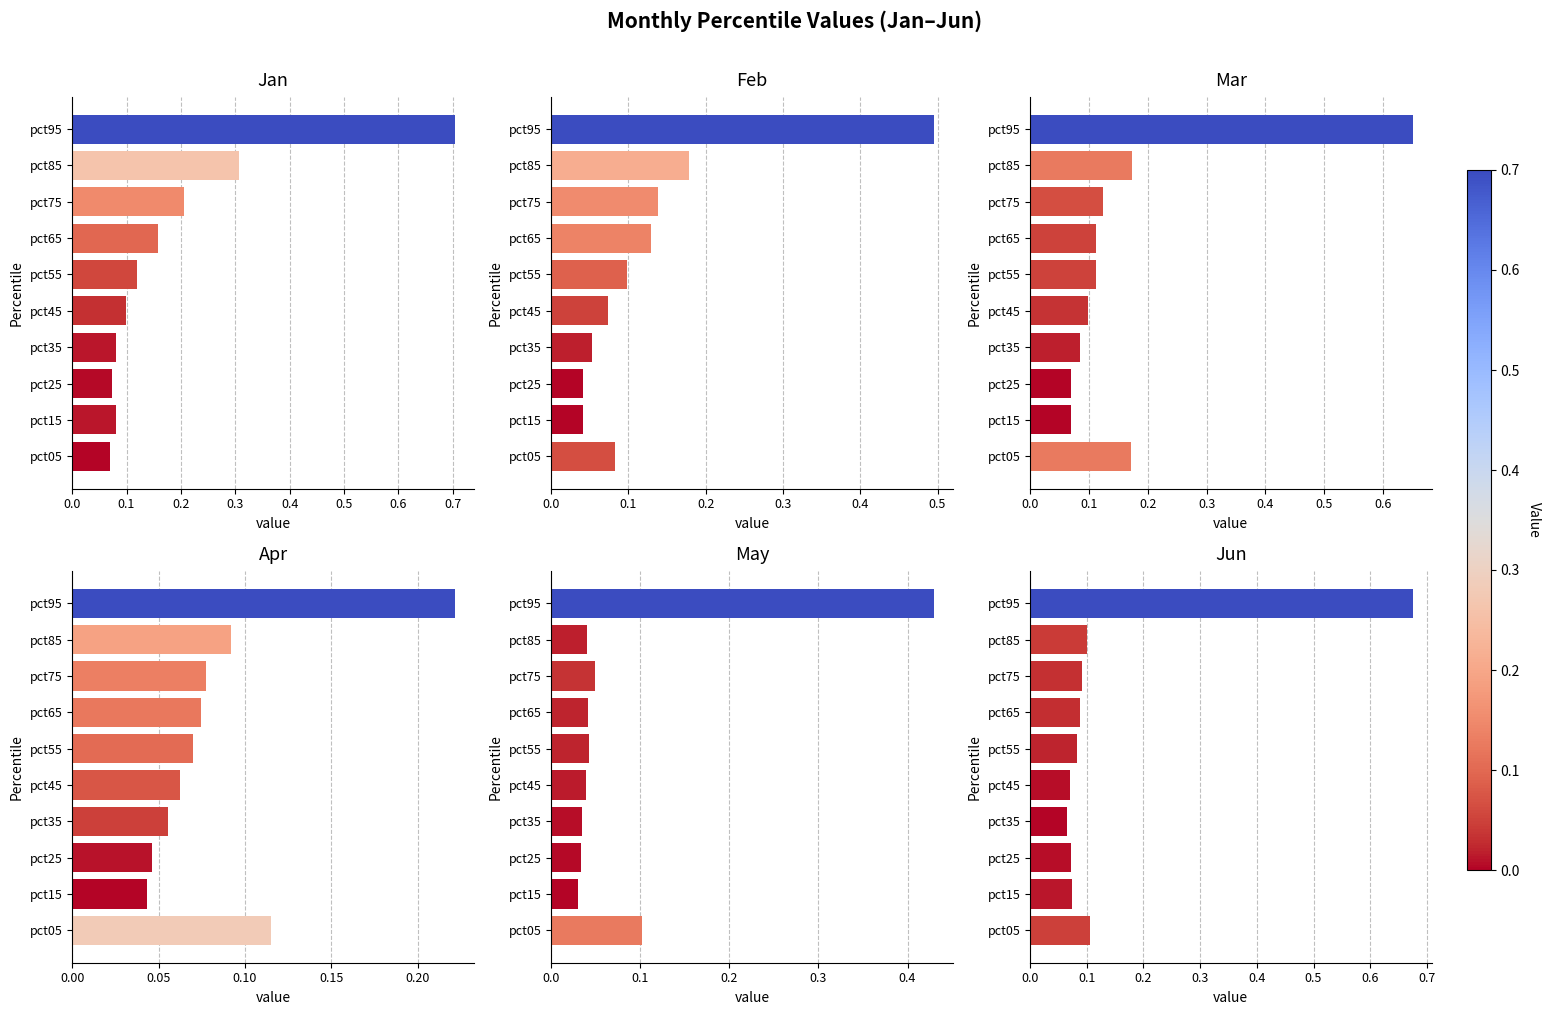

The value of Mar at pct35 is 0.1. True or false?

True